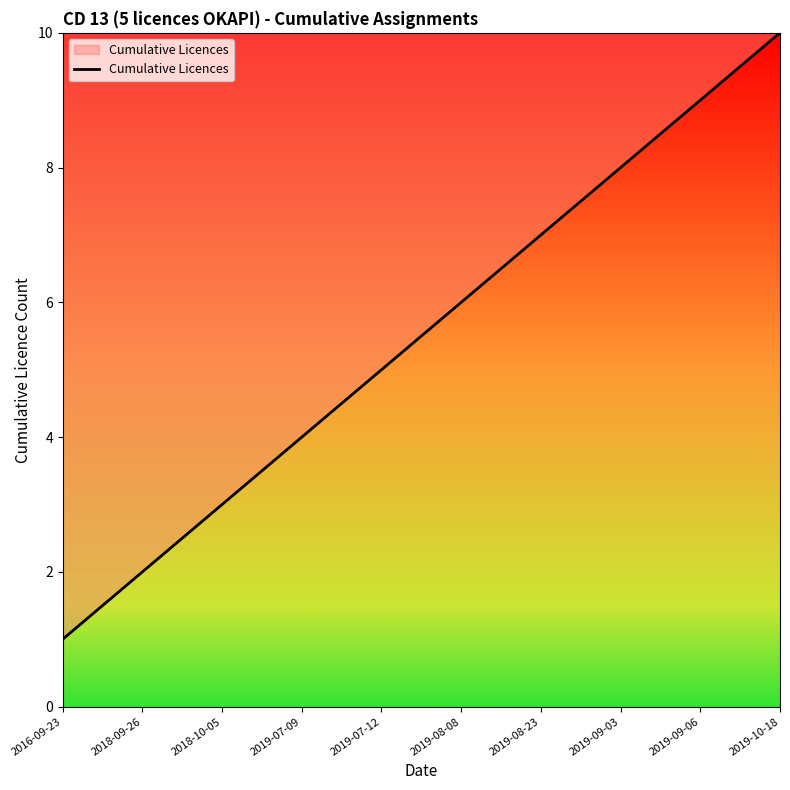

What is the change in value from 2019-07-09 to 2019-07-12?

+1